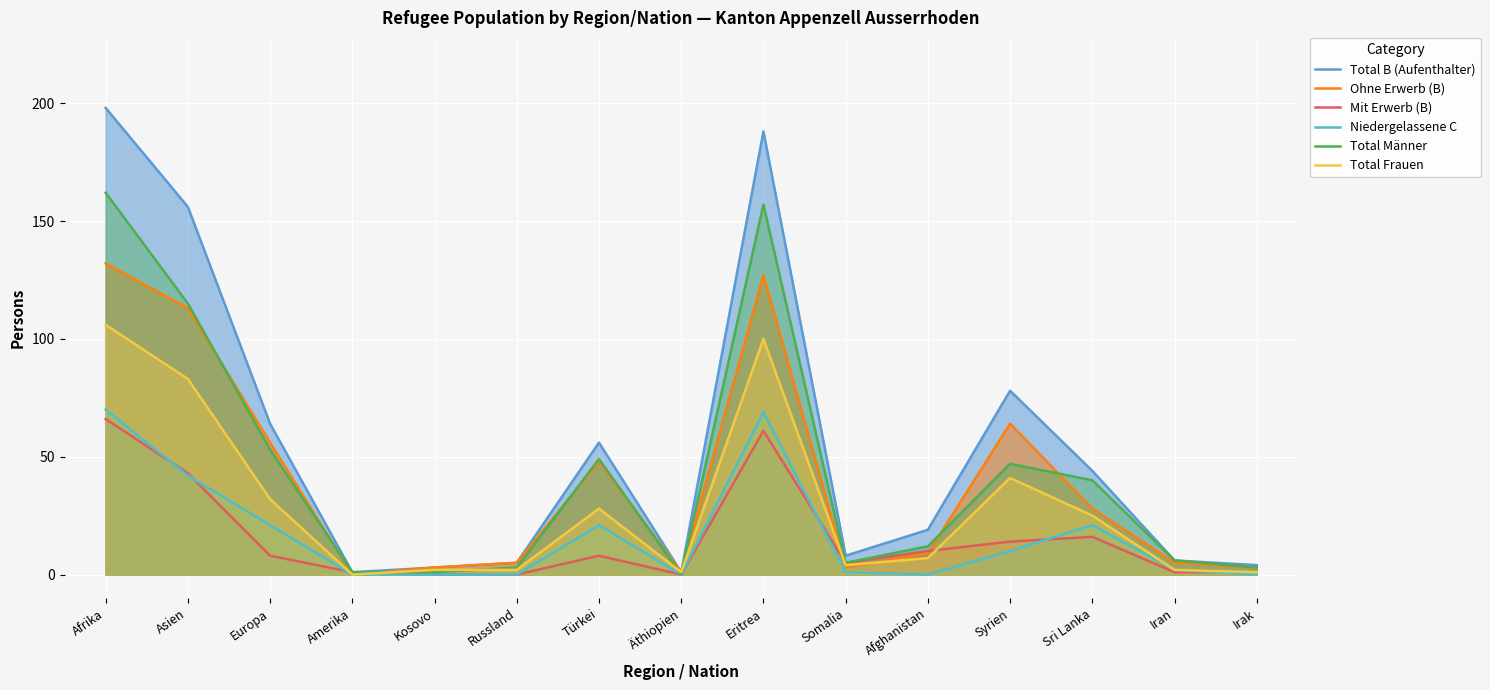

How many lines are shown in the chart?

6